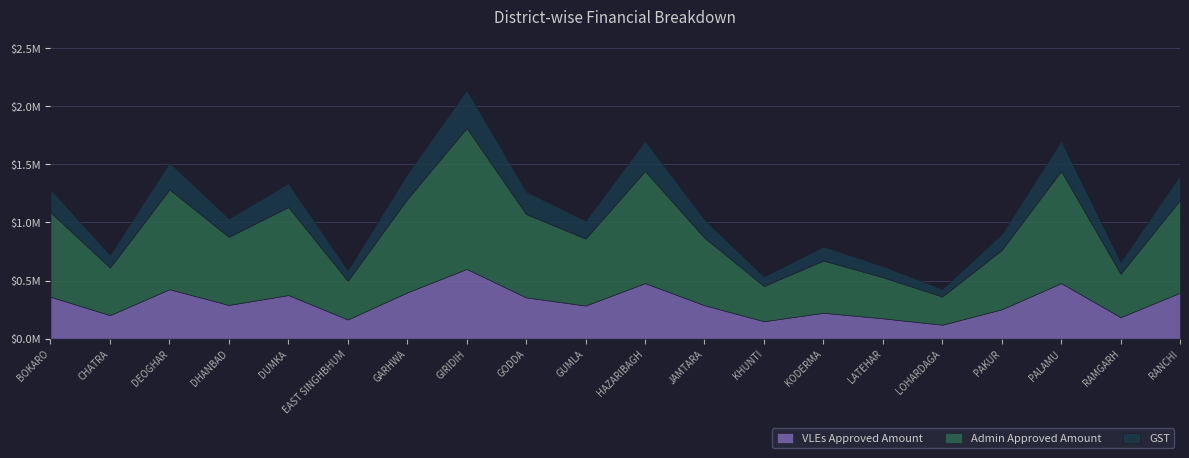

At which label does Admin Approved Amount reach its peak?

GIRIDIH